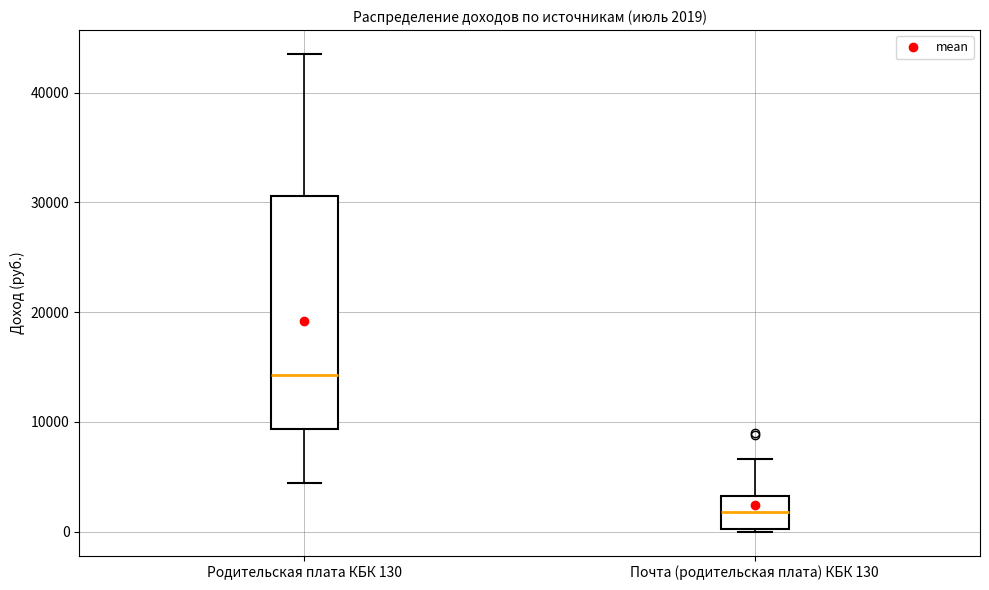

Which box has the lowest median line?

Почта (родительская плата) КБК 130